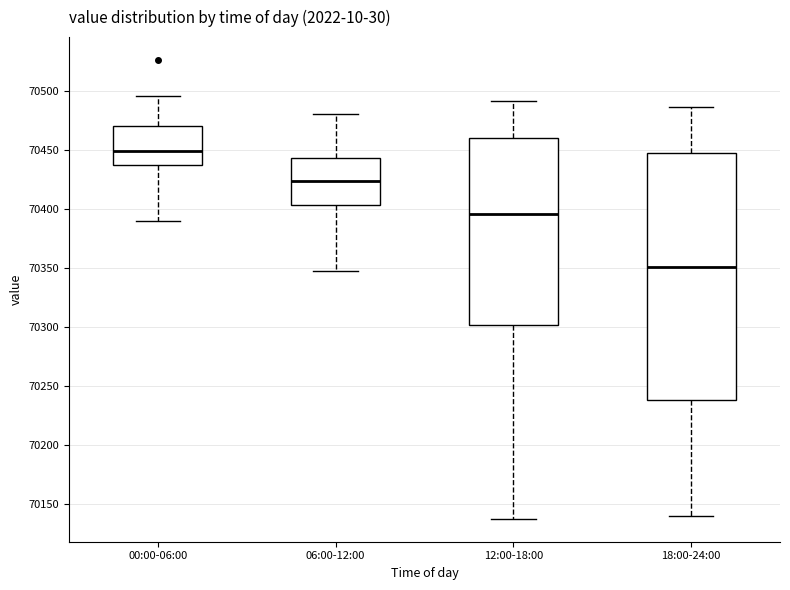

Comparing the boxes themselves (not the whiskers), which one is the tallest?

18:00-24:00